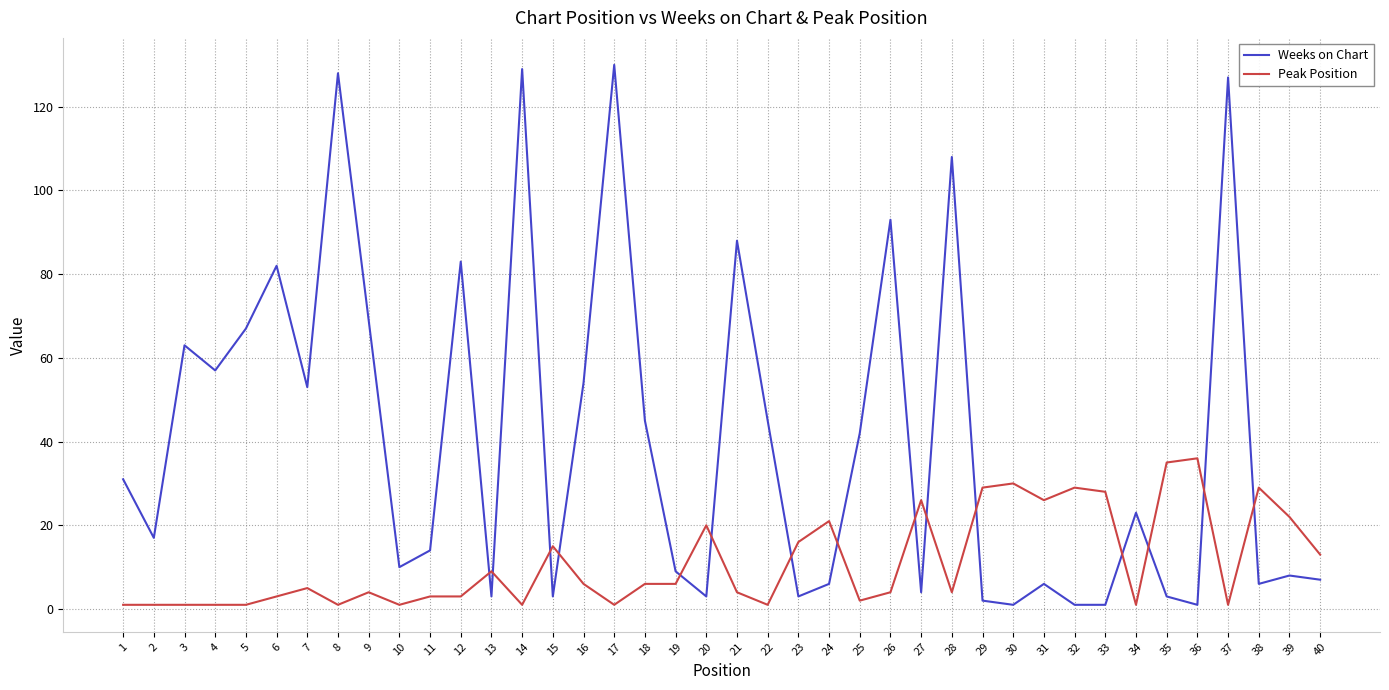

How many lines are shown in the chart?

2